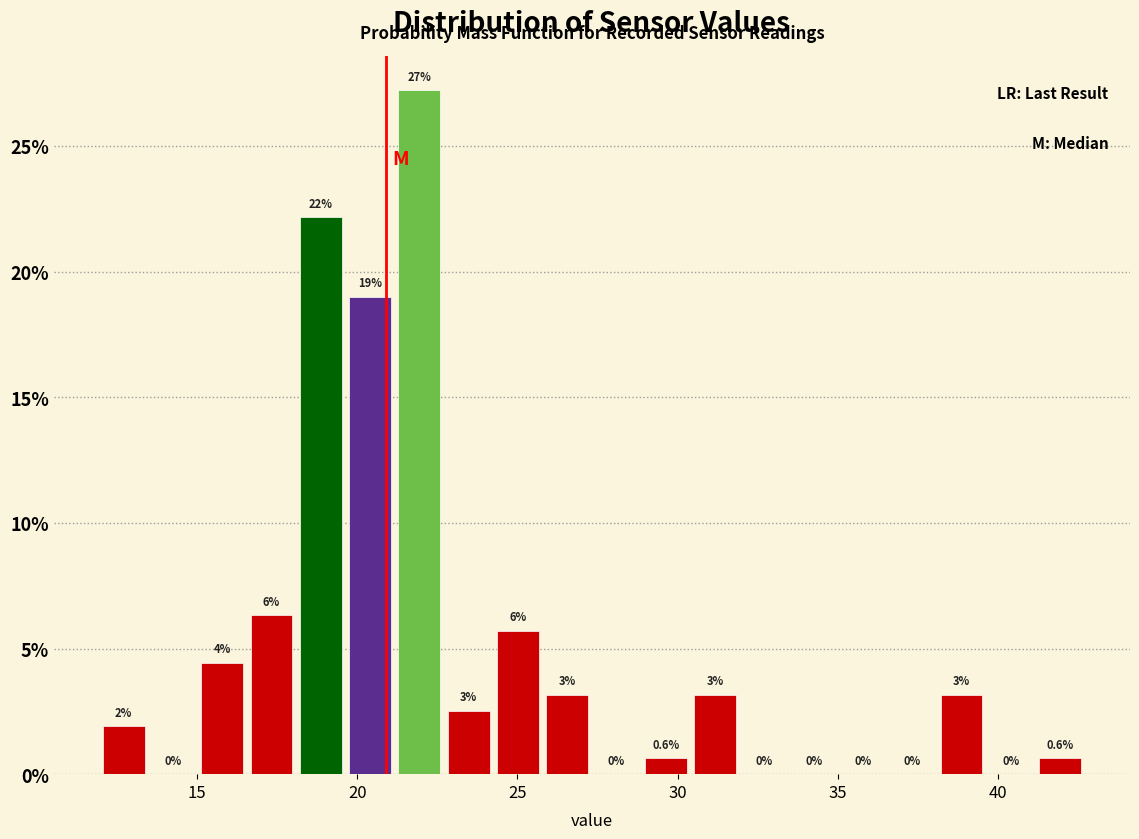

Read against the x-axis, roughly where is the centre of the tallest bar?

22.0